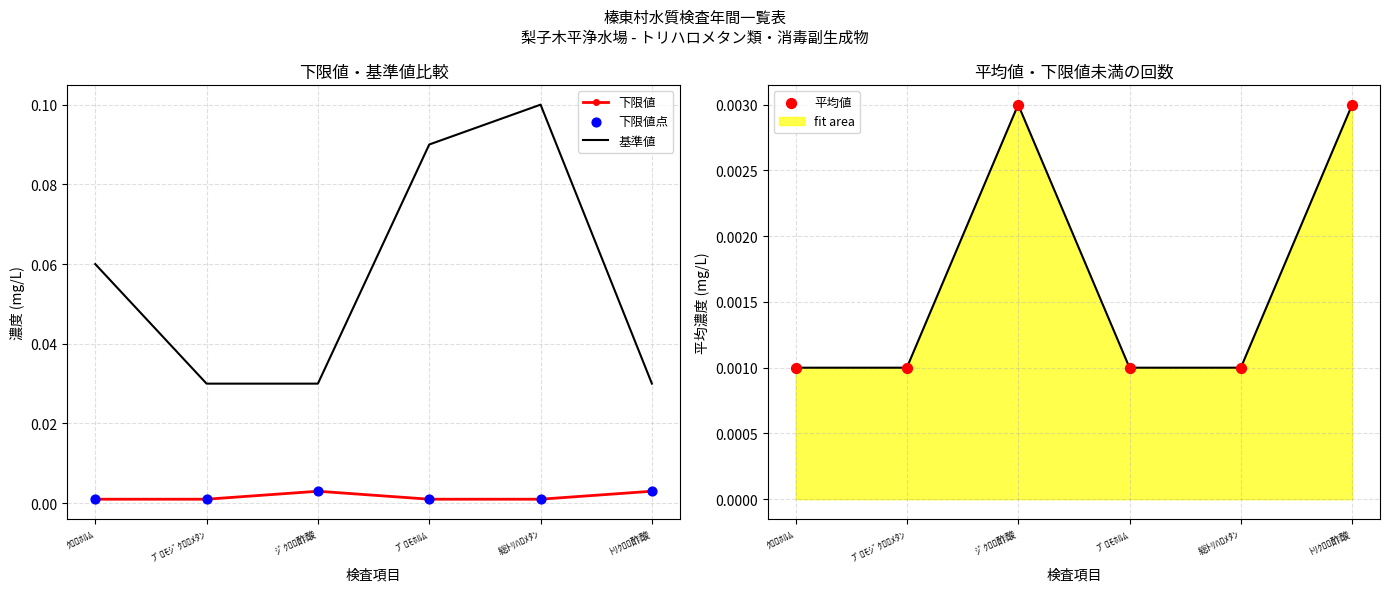

At which category is the sum across all series the highest?

総ﾄﾘﾊﾛﾒﾀﾝ